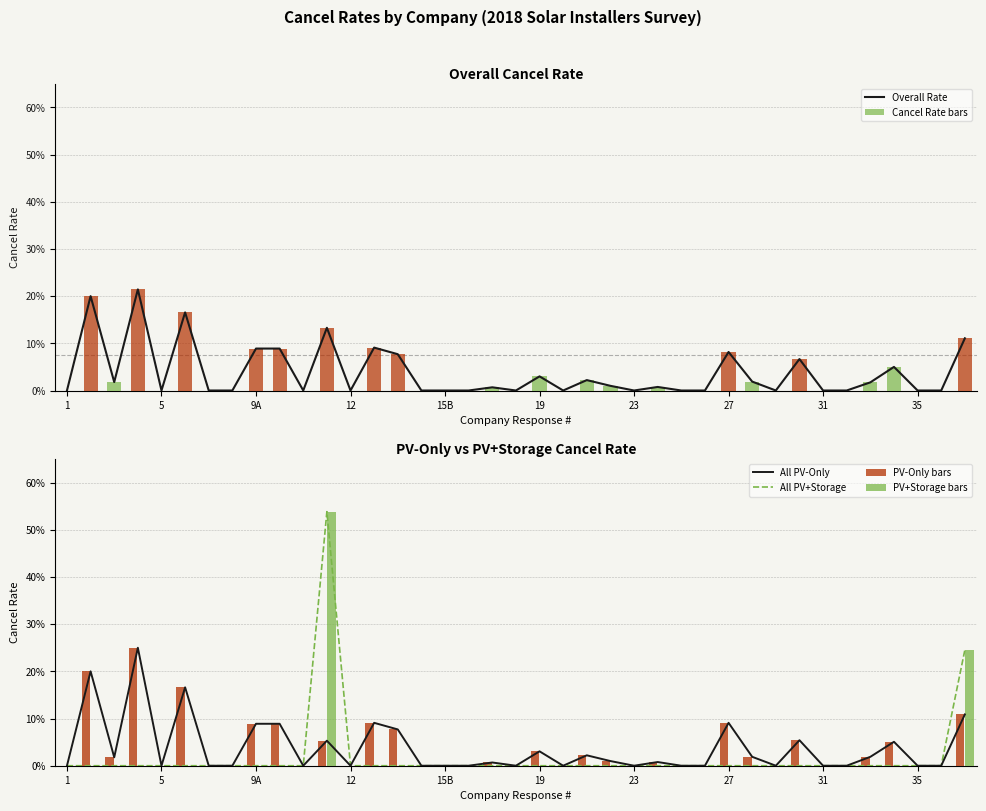

What is the difference between the maximum and second lowest values in the PV+Storage bars series?

0.5